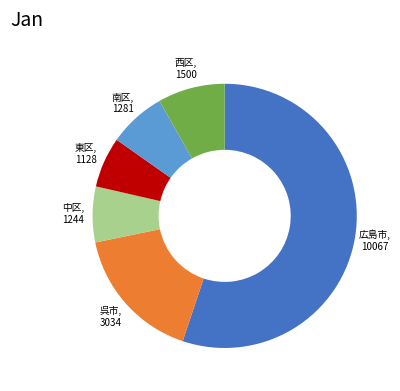

Is there a majority slice in this chart?

Yes